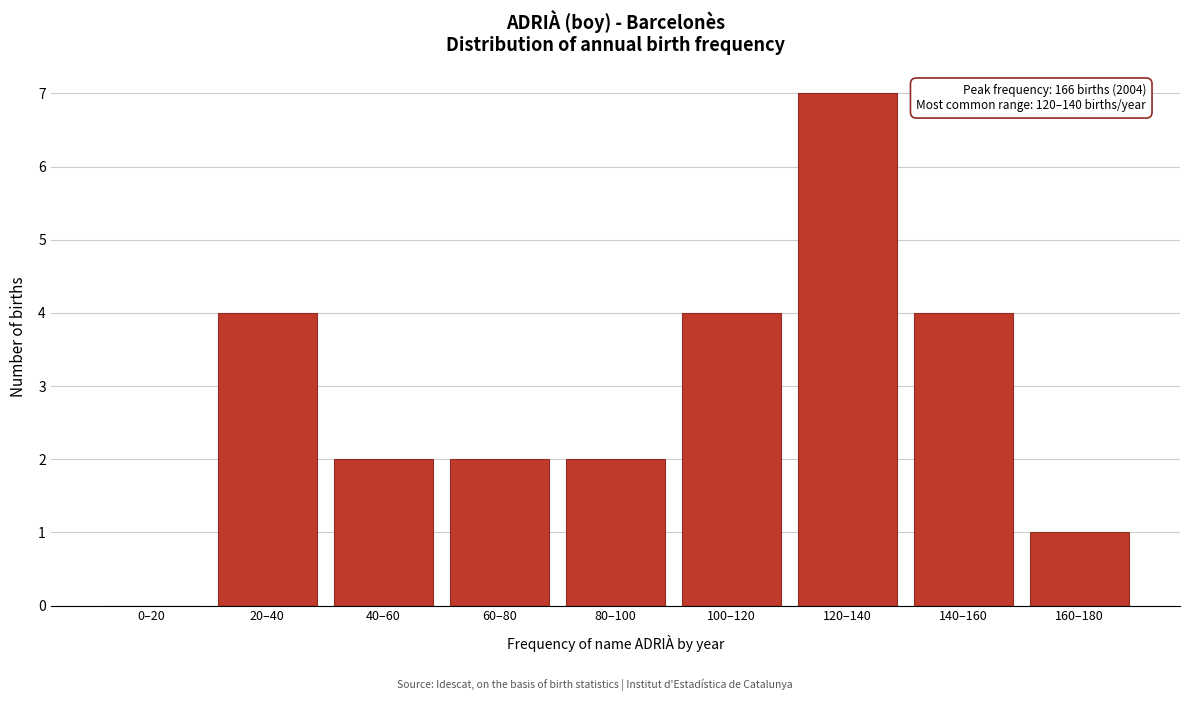

Reading left to right, what are all the values shown in this chart?

0–20=0	20–40=4	40–60=2	60–80=2	80–100=2	100–120=4	120–140=7	140–160=4	160–180=1